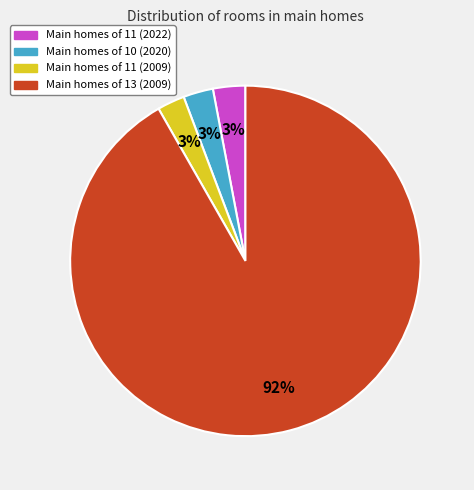

How many segments does this pie chart have?

4